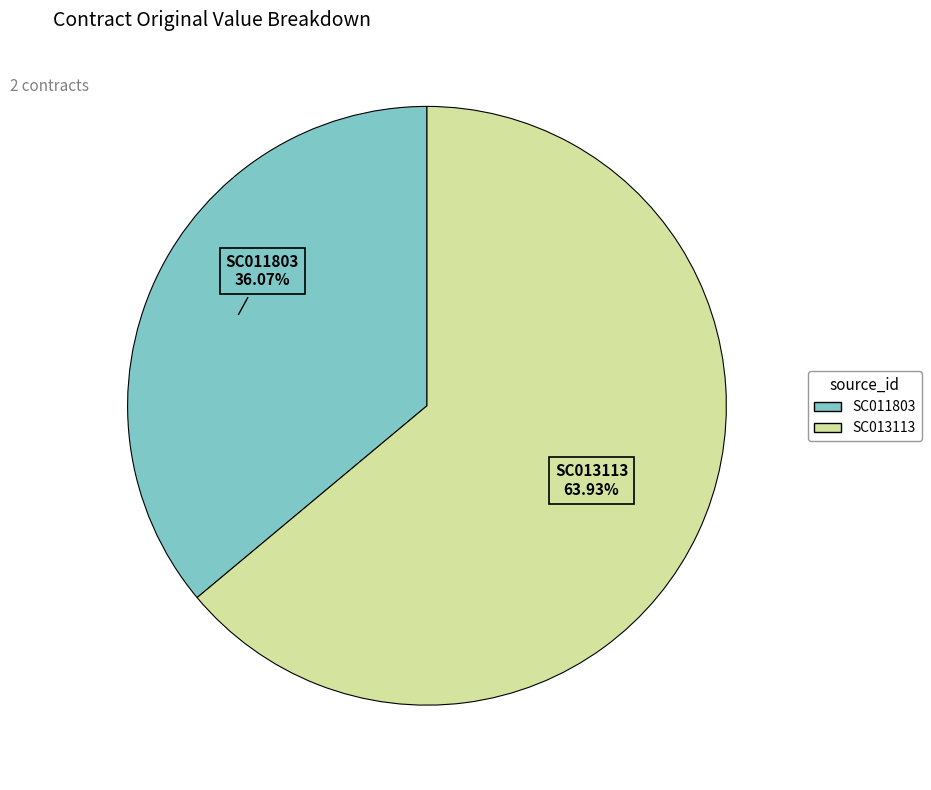

What percentage do SC013113 and SC011803 together represent?

100.0%